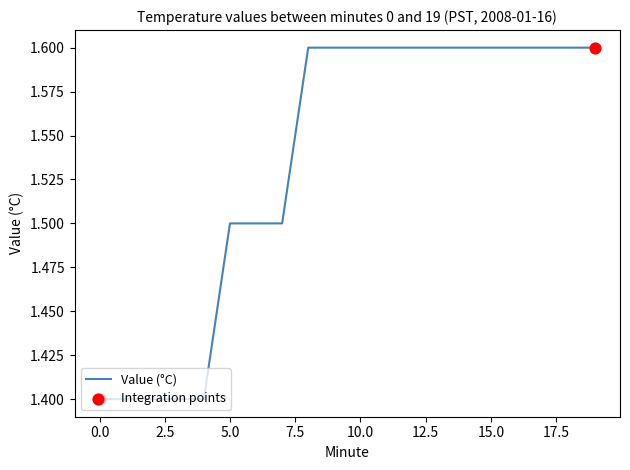

What is the greatest value displayed?

1.6